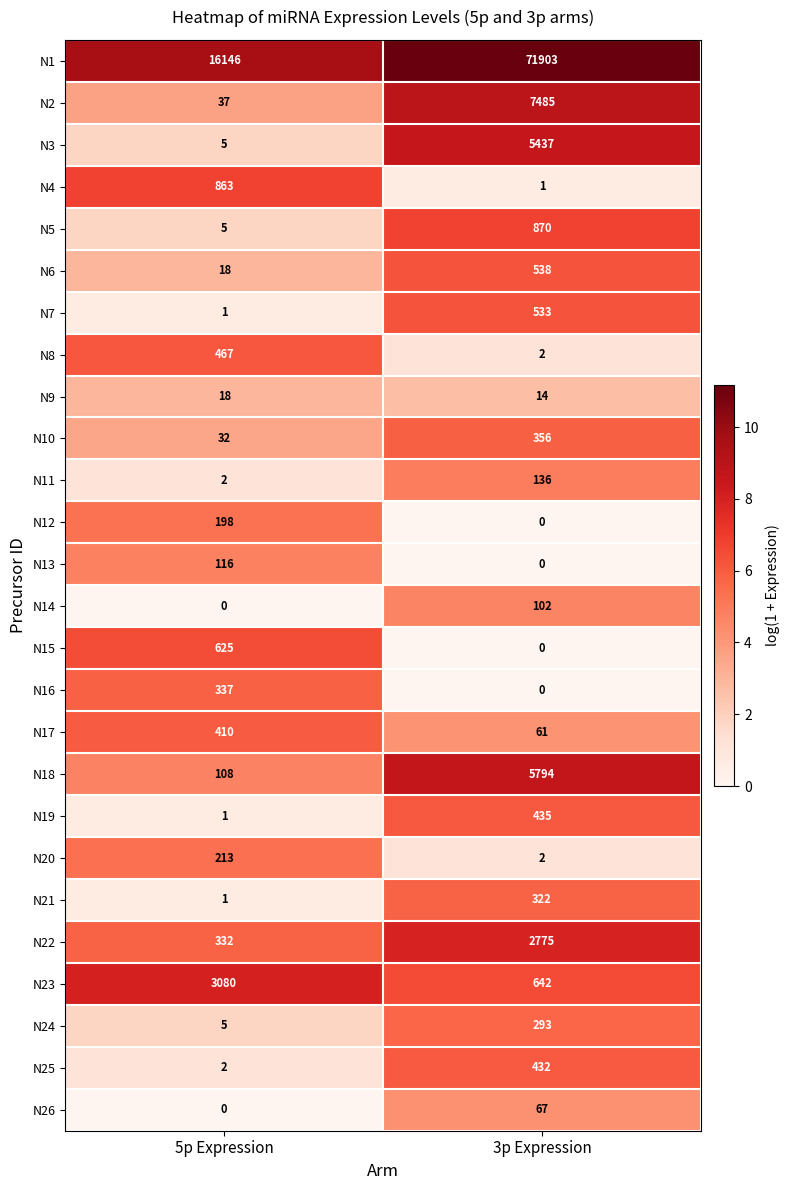

What is the difference between the N11 values at 3p Expression and 5p Expression?

134